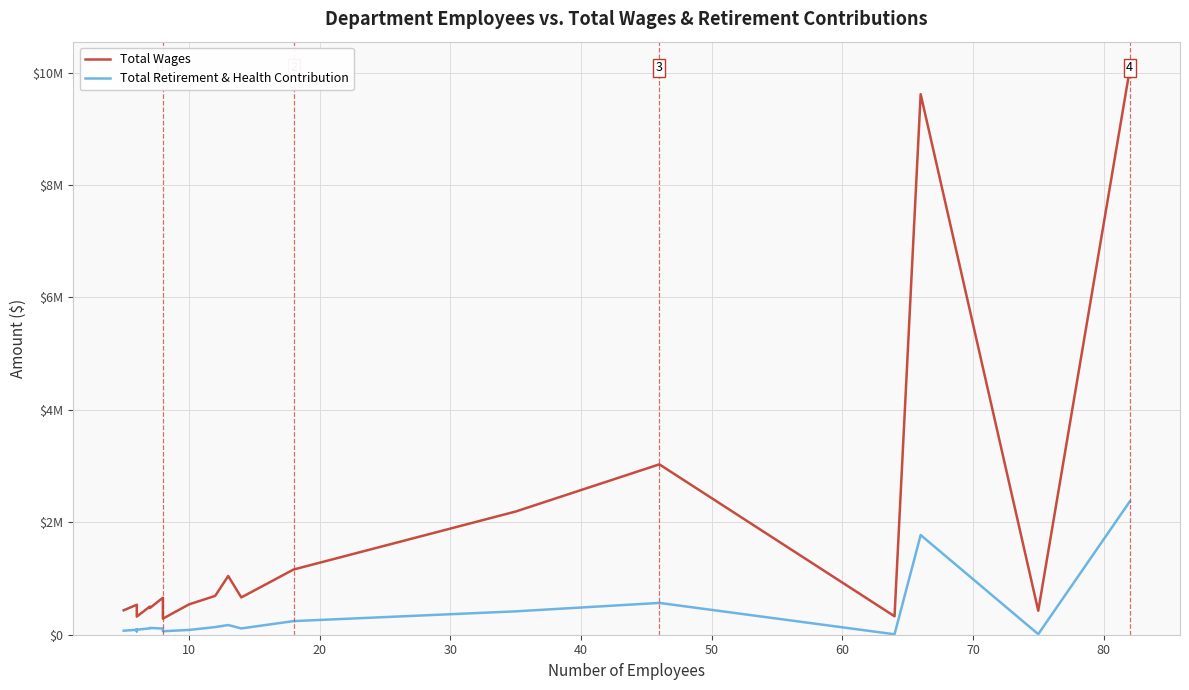

Is this an area chart (filled region under the line)?

No